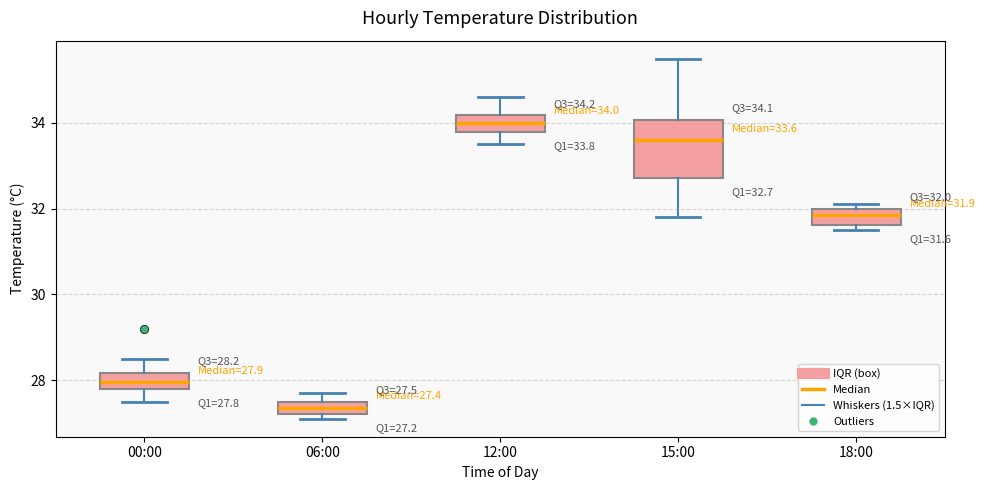

Which box is the tallest, from its lower edge to its upper edge?

15:00